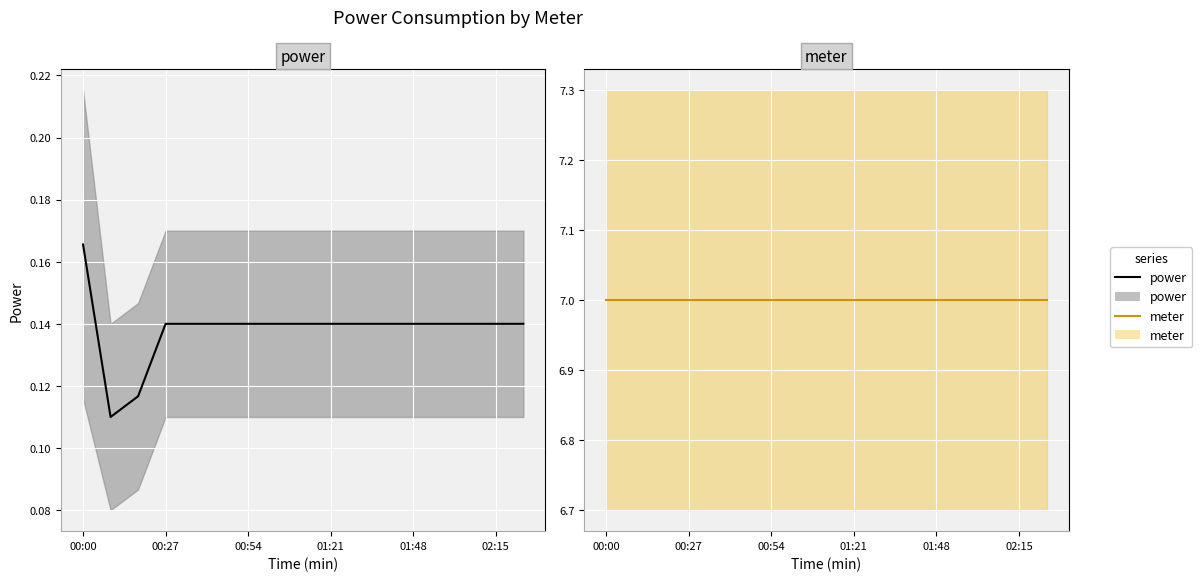

True or false: power and meter cross at least once.

False